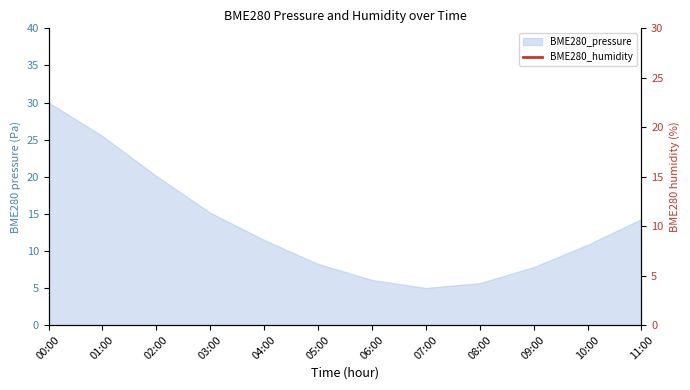

What is the label of the 7th point from the right?

05:00